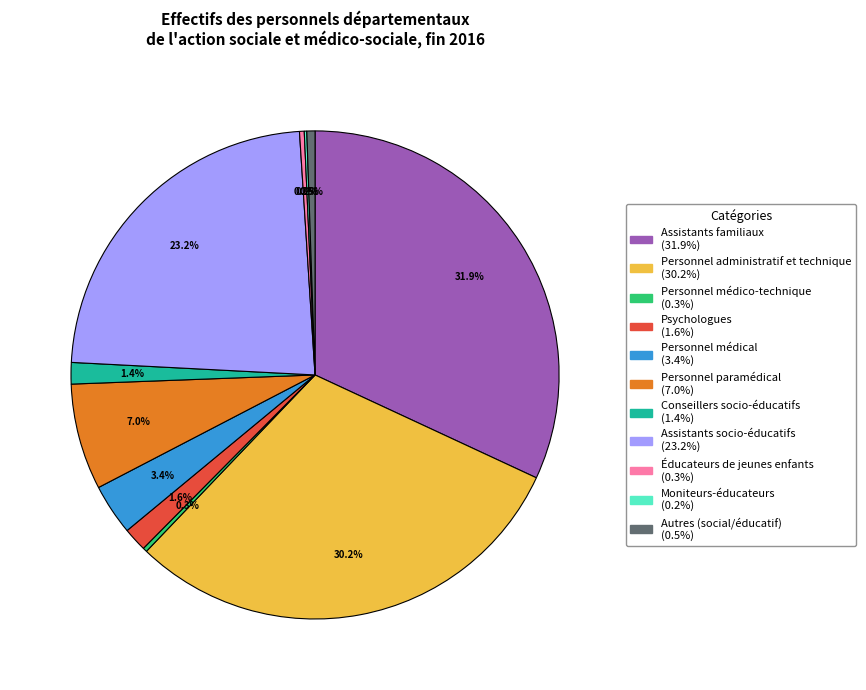

Which category has the biggest portion of the pie?

Assistants familiaux